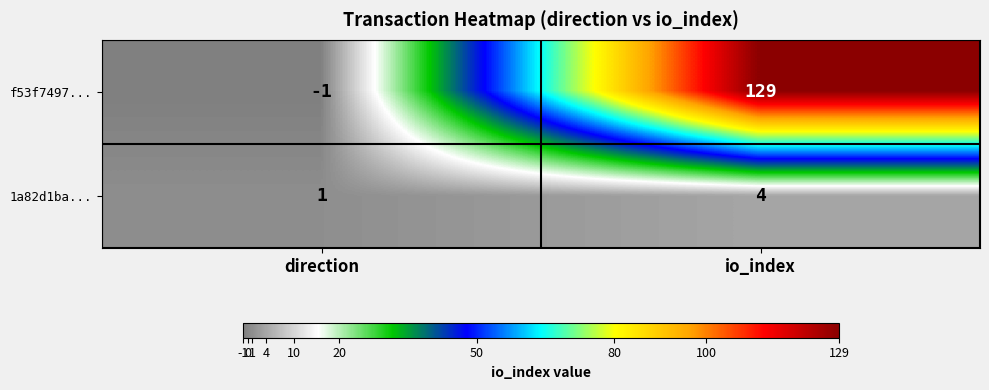

What is the spread (max minus min) of values at io_index?

125